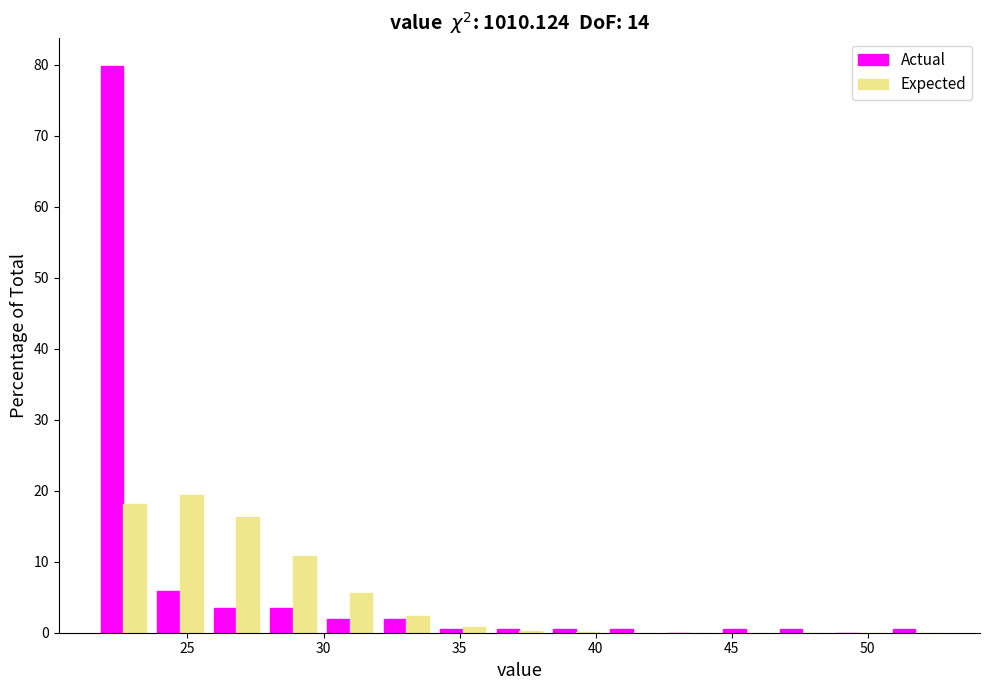

In the Actual series, which range on the x-axis has the tallest bar?

21.5 to 23.5